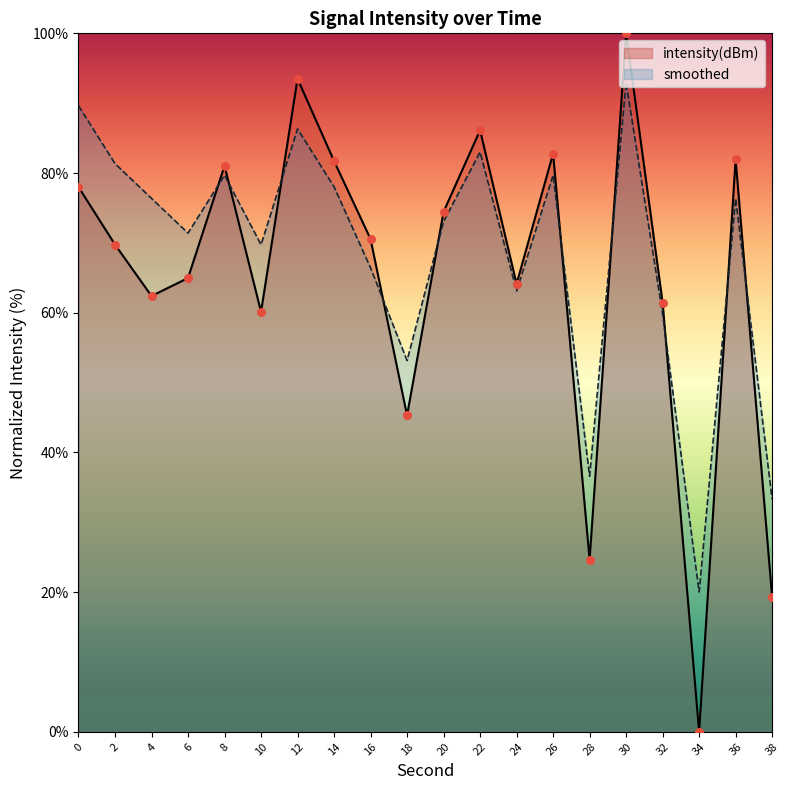

At which category is the sum across all series the highest?

30